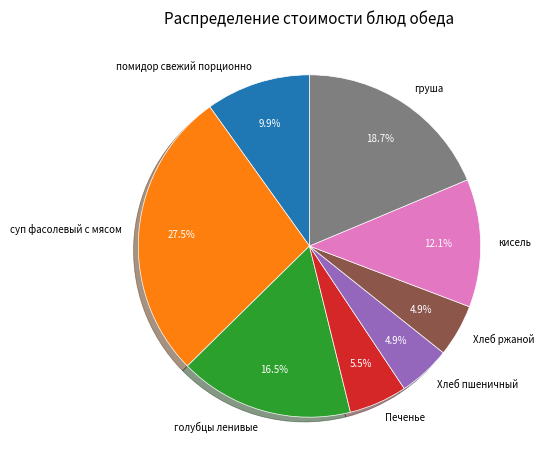

Count the number of slices in the pie.

8